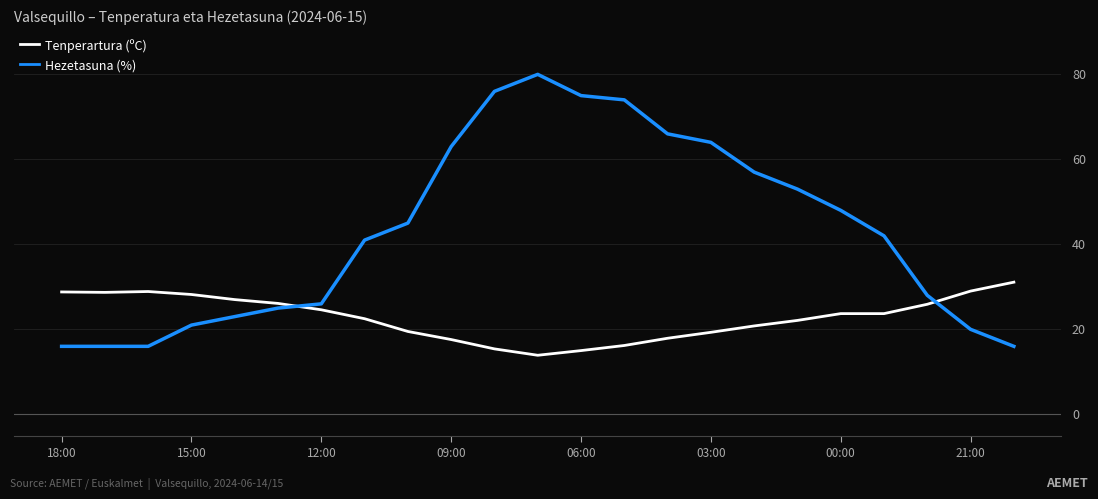

True or false: Tenperartura (ºC) and Hezetasuna (%) cross at least once.

True